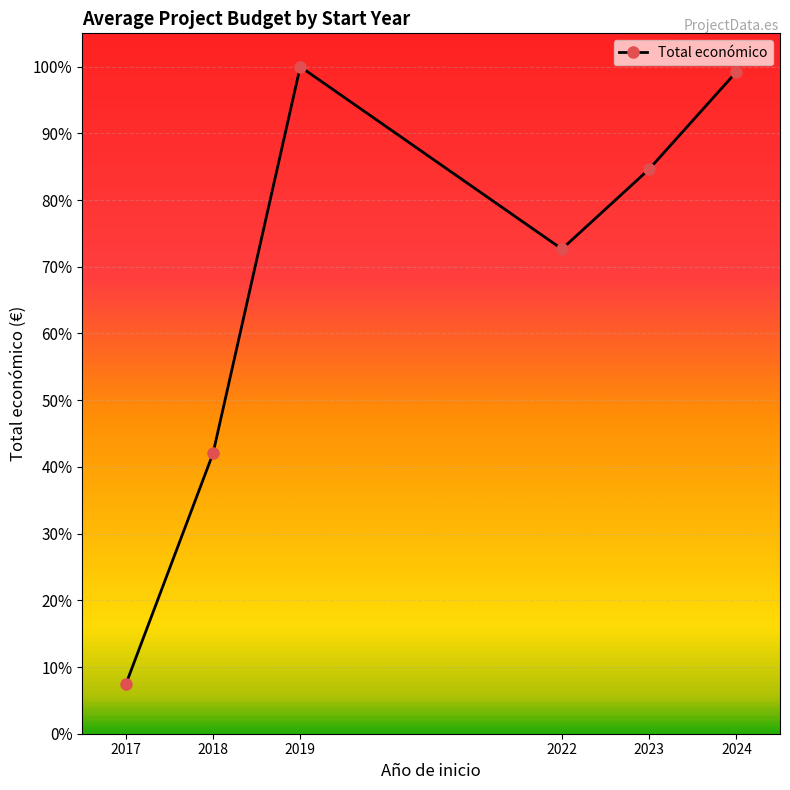

List the labels in order of value, largest first.

2019, 2024, 2023, 2022, 2018, 2017